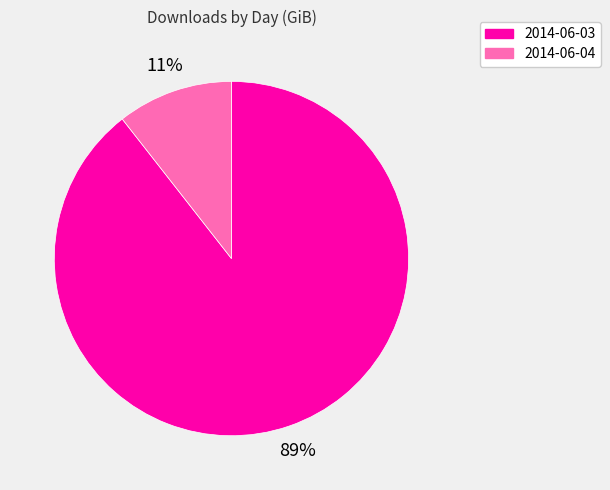

Which slice is the smallest?

2014-06-04